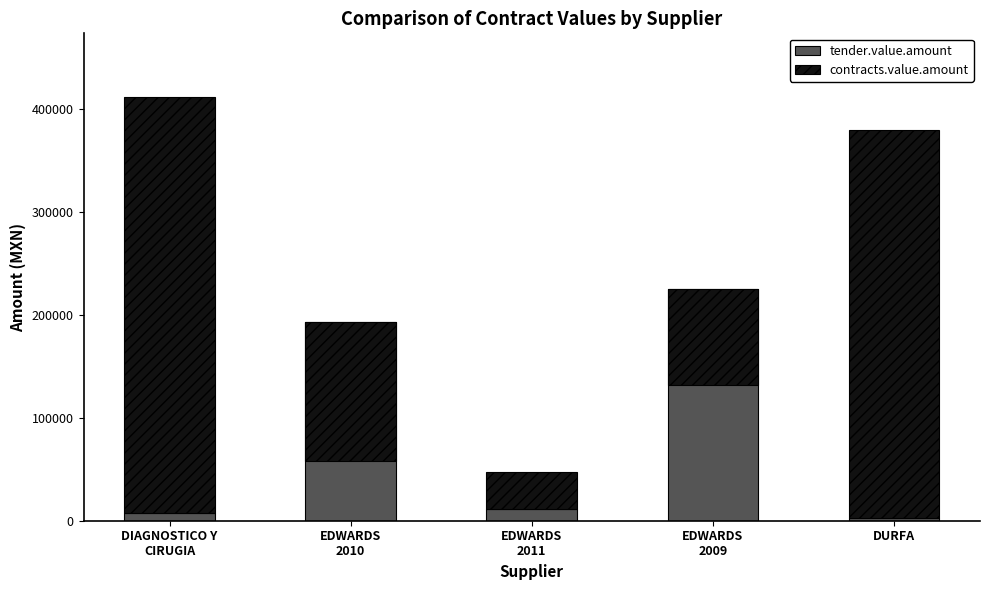

Rank the categories by tender.value.amount value from highest to lowest.

EDWARDS
2009, EDWARDS
2010, EDWARDS
2011, DIAGNOSTICO Y
CIRUGIA, DURFA